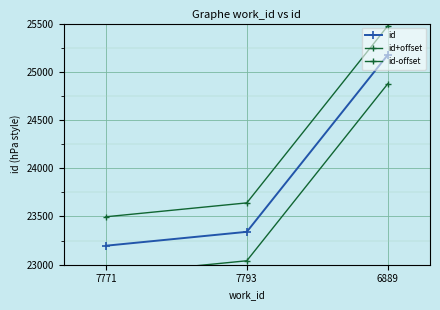

Which label corresponds to the smallest value in the chart?

7771